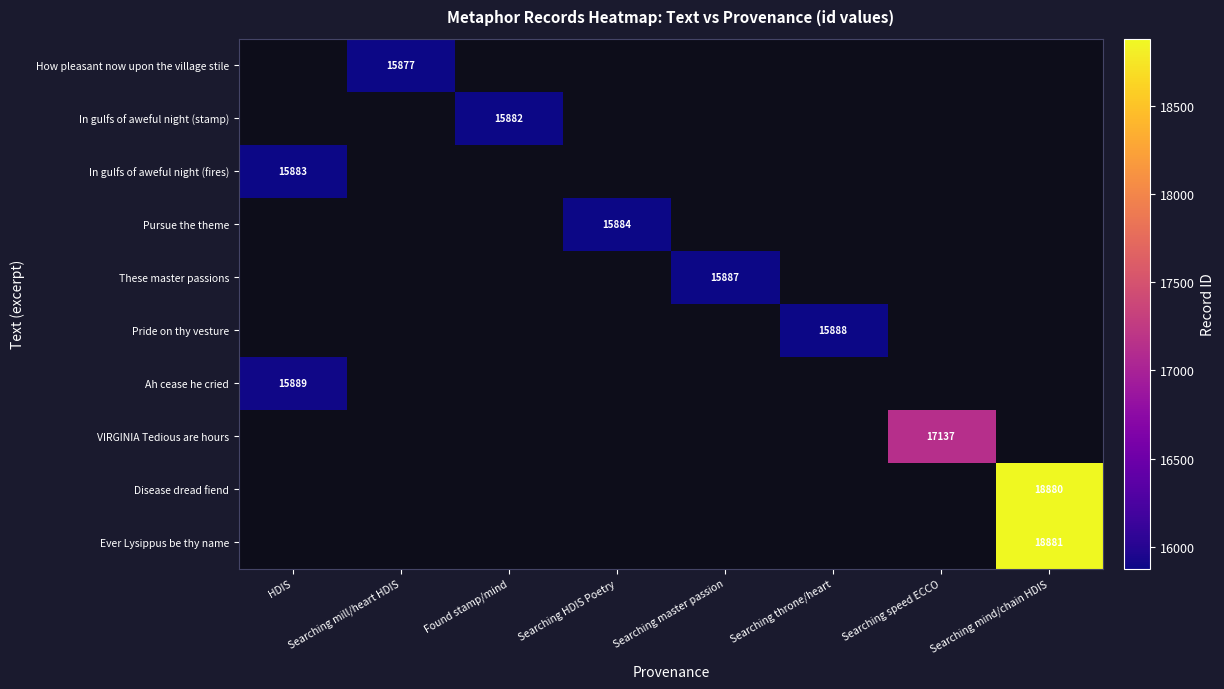

True or false: Disease dread fiend has a value of 18880 at Searching mind/chain HDIS.

True